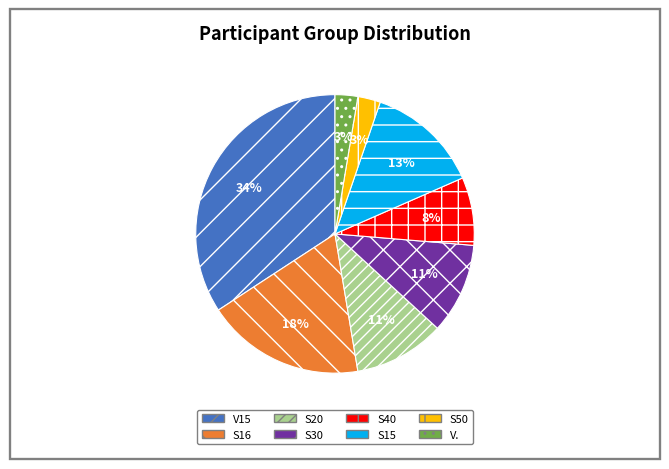

Does S20 represent more than half of the total?

No